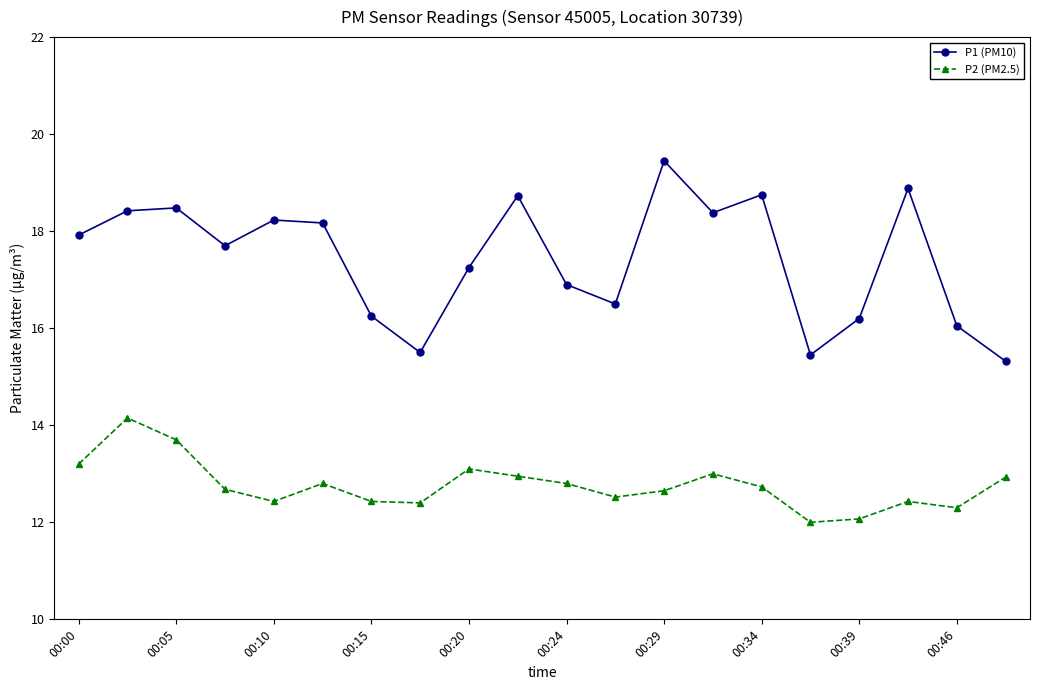

What is the sum of all P1 (PM10) values?

348.5